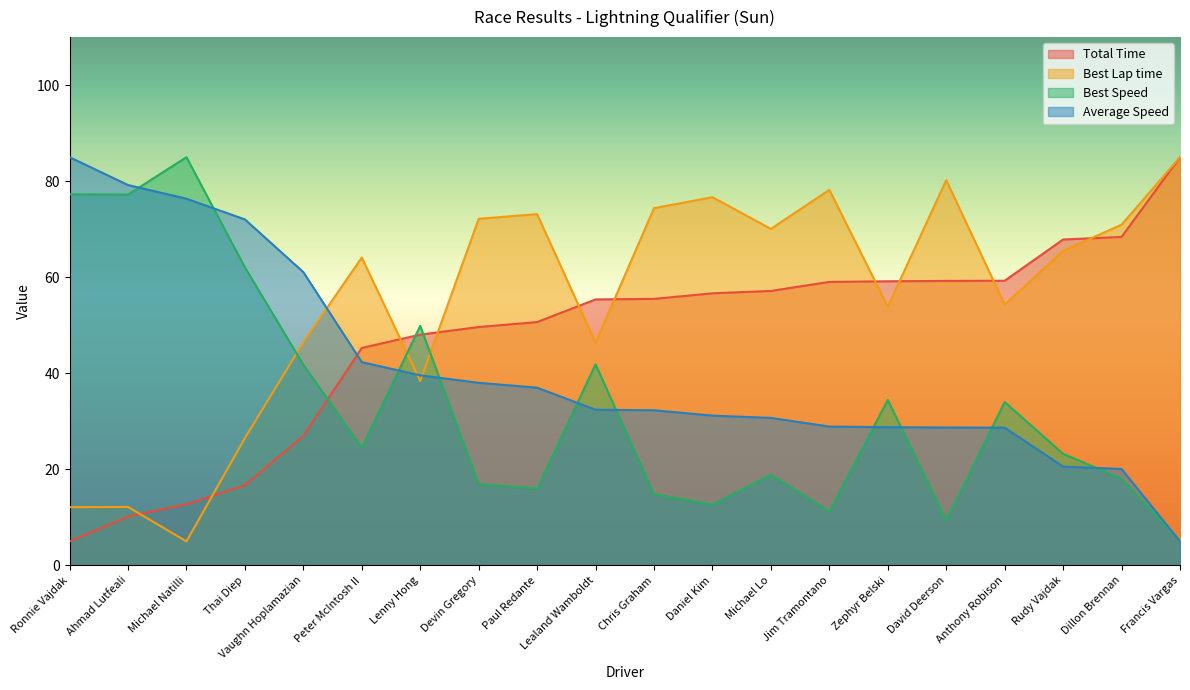

Rank the categories by Average Speed value from highest to lowest.

Ronnie Vajdak, Ahmad Lutfeali, Michael Natilli, Thai Diep, Vaughn Hoplamazian, Peter McIntosh II, Lenny Hong, Devin Gregory, Paul Redante, Lealand Wamboldt, Chris Graham, Daniel Kim, Michael Lo, Jim Tramontano, Zephyr Belski, David Deerson, Anthony Robison, Rudy Vajdak, Dillon Brennan, Francis Vargas